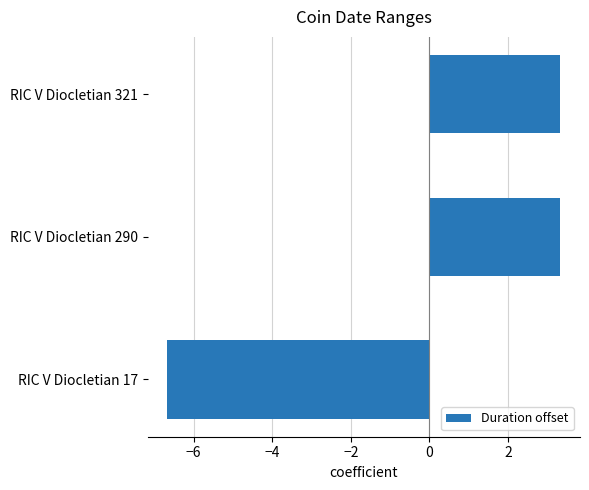

What is the change in value from RIC V Diocletian 17 to RIC V Diocletian 290?

+10.0